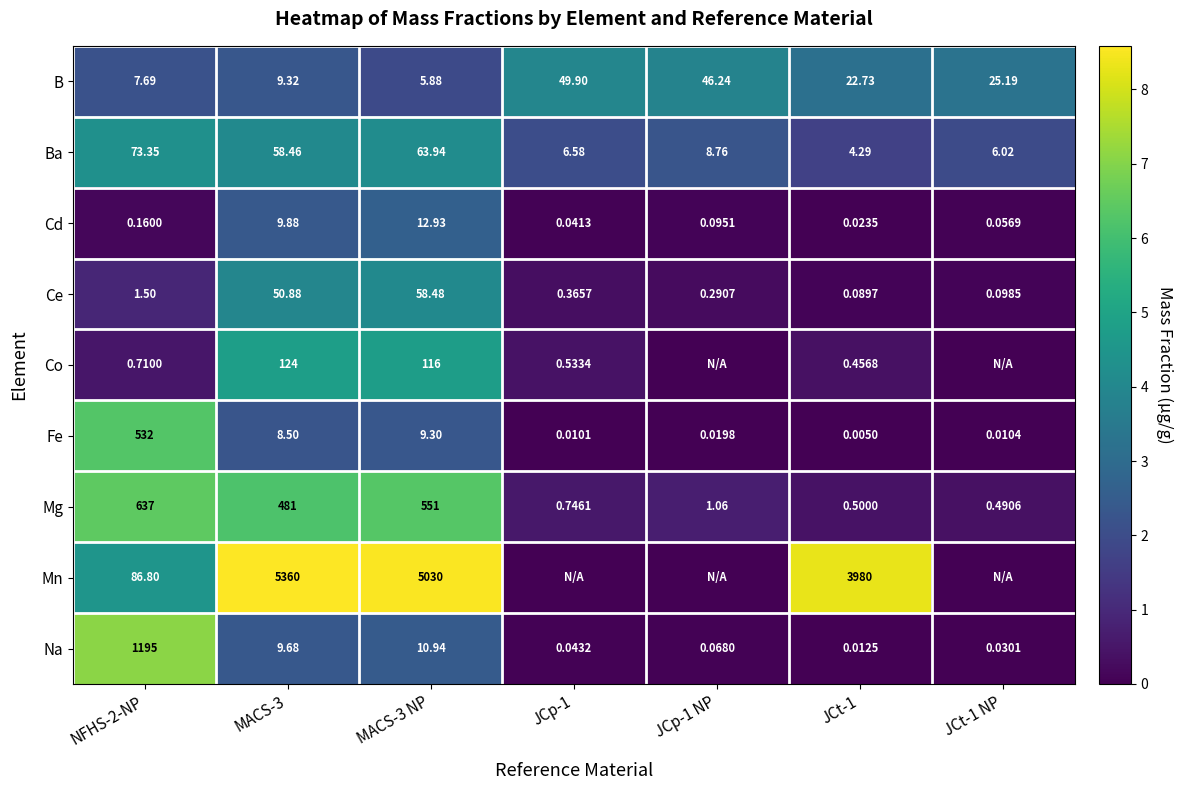

True or false: Fe has a value of 6.3 at NFHS-2-NP.

True